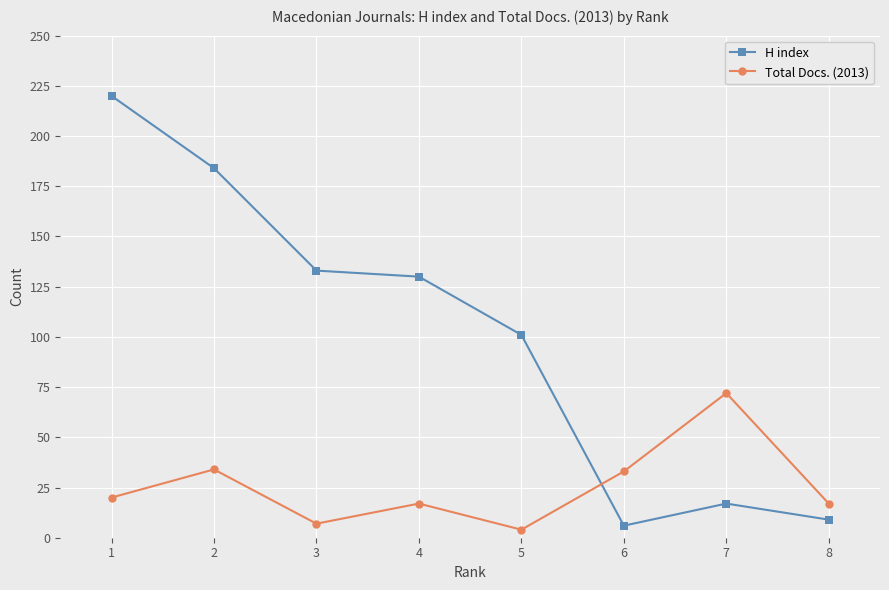

Where does the H index series first go above 130?

1